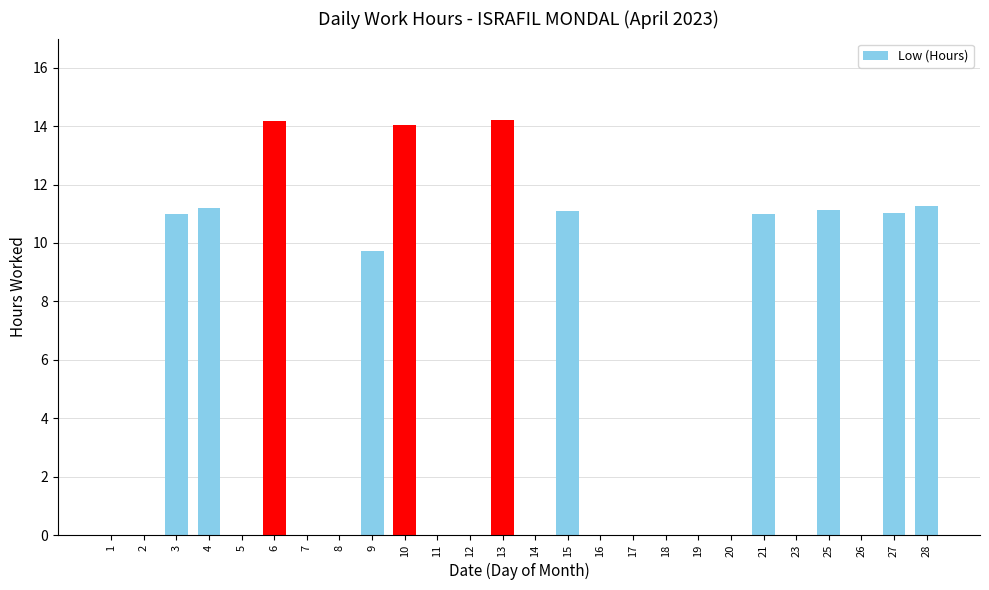

What is the ratio of the value at 13 to the value at 3?

1.3